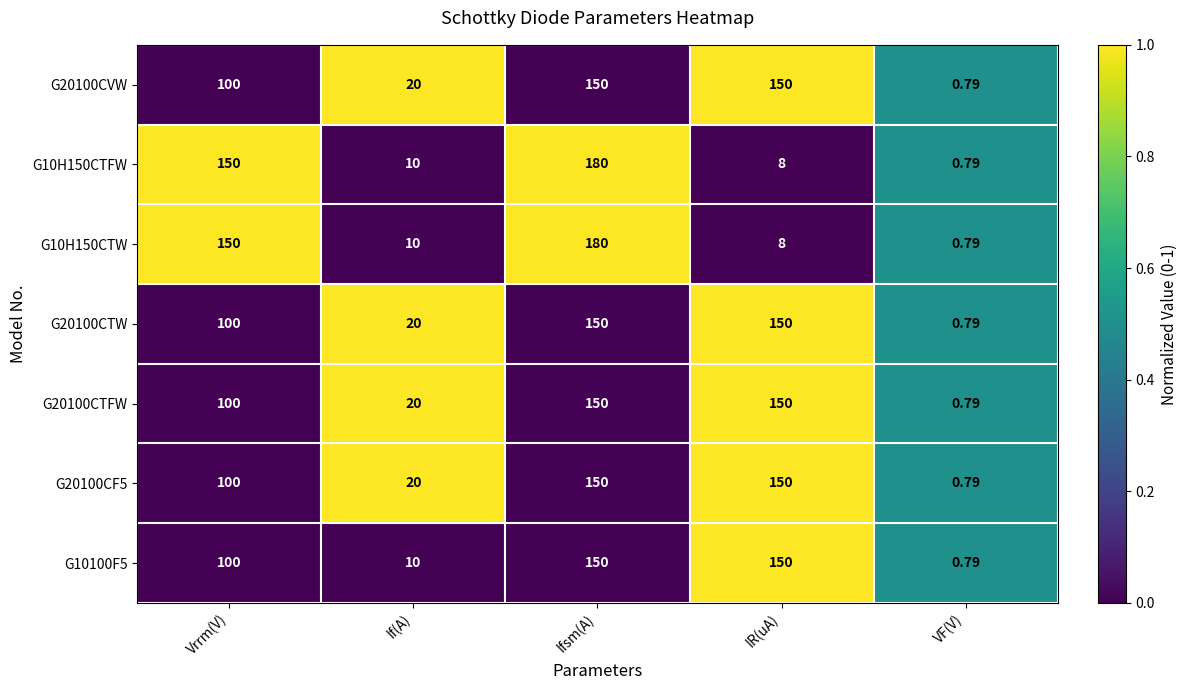

Count the number of data series in this chart.

7